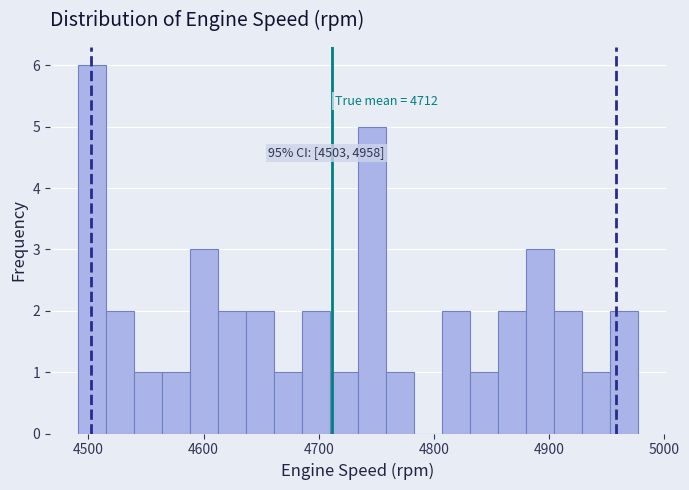

Around what value on the x-axis is the tallest bar? Give the approximate position of its centre, as read against the axis.

4500